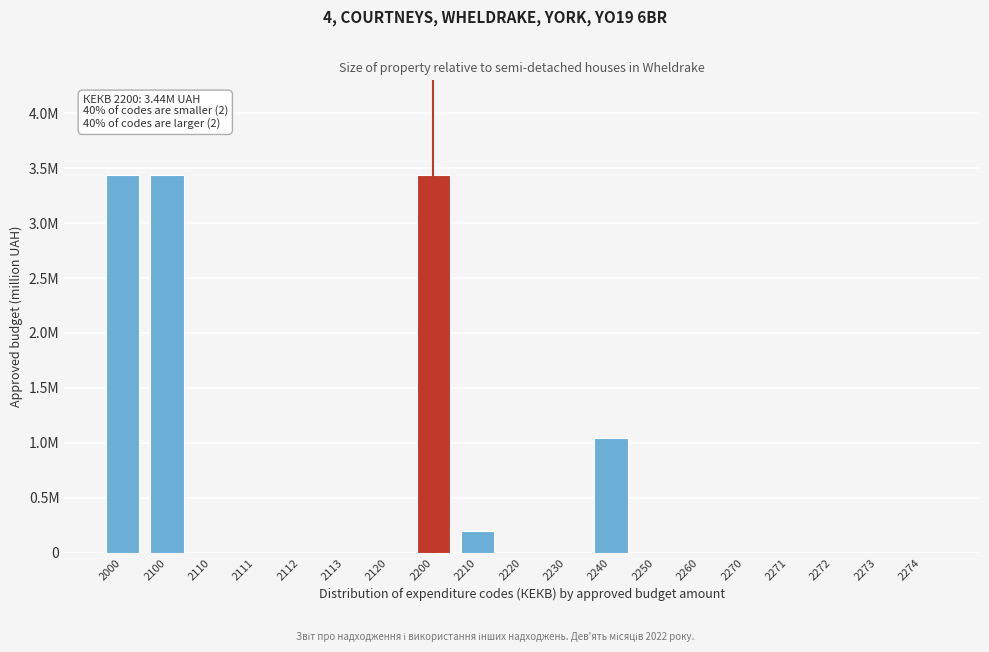

Are the bars horizontal?

No